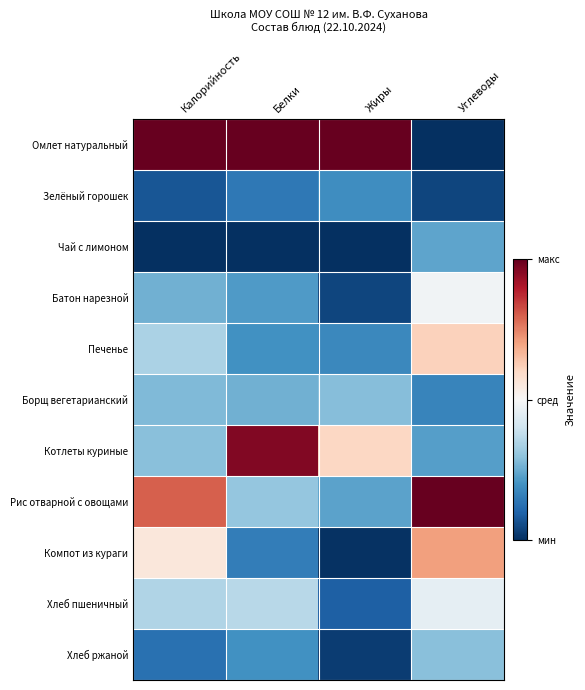

Which category has the lowest value across all series?

Углеводы